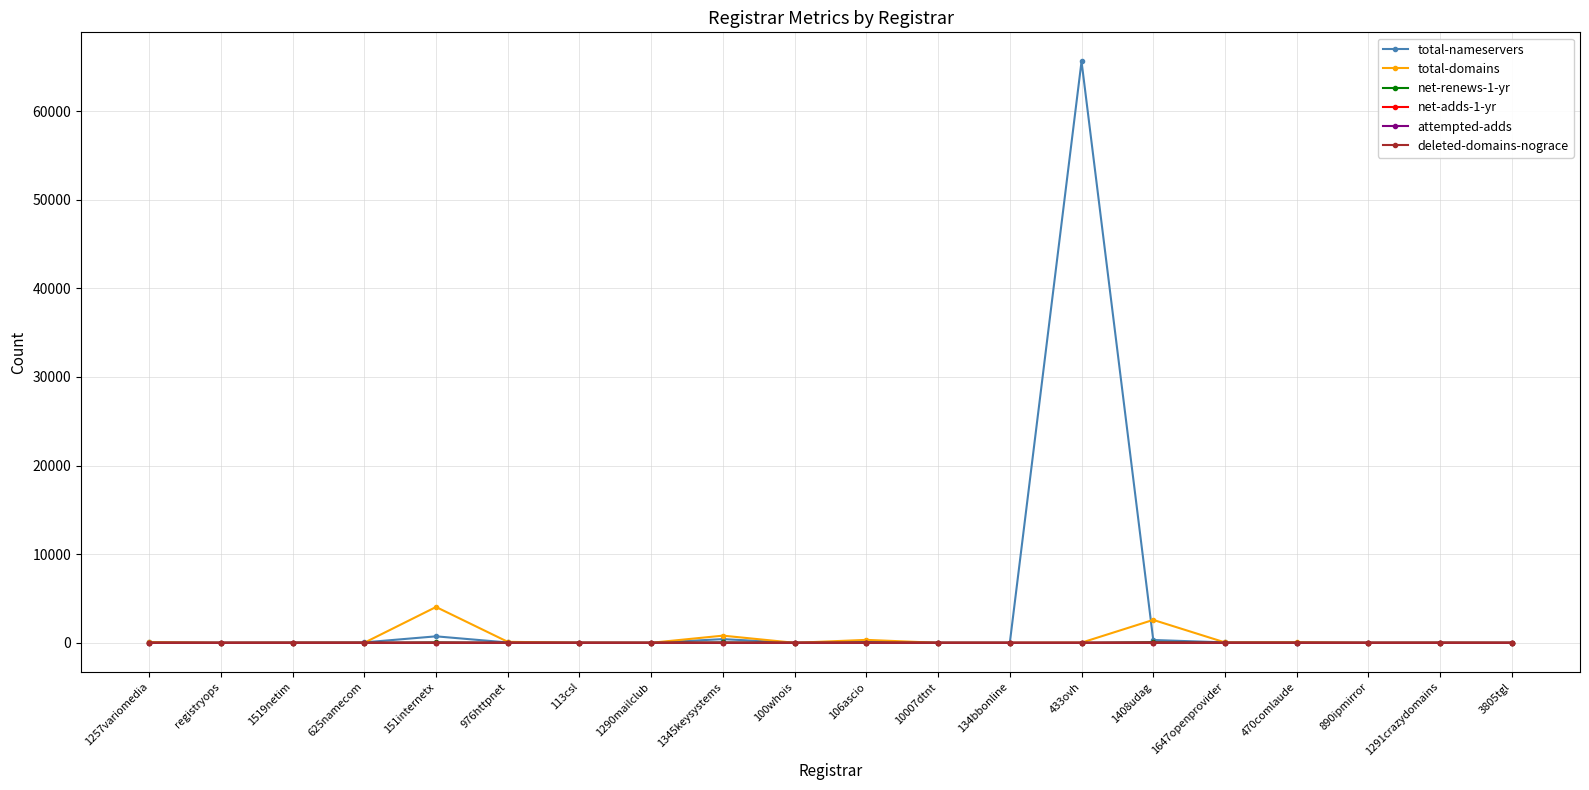

What is the label of the 16th point from the left?

1647openprovider